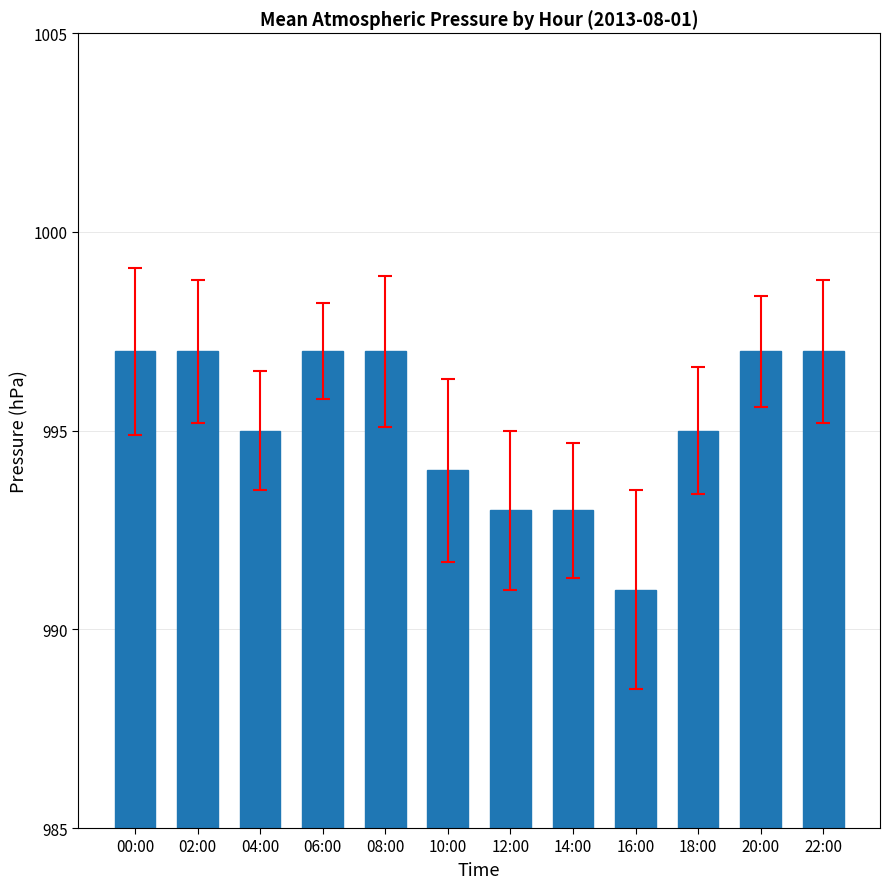

How many values are between 994 and 997?

9